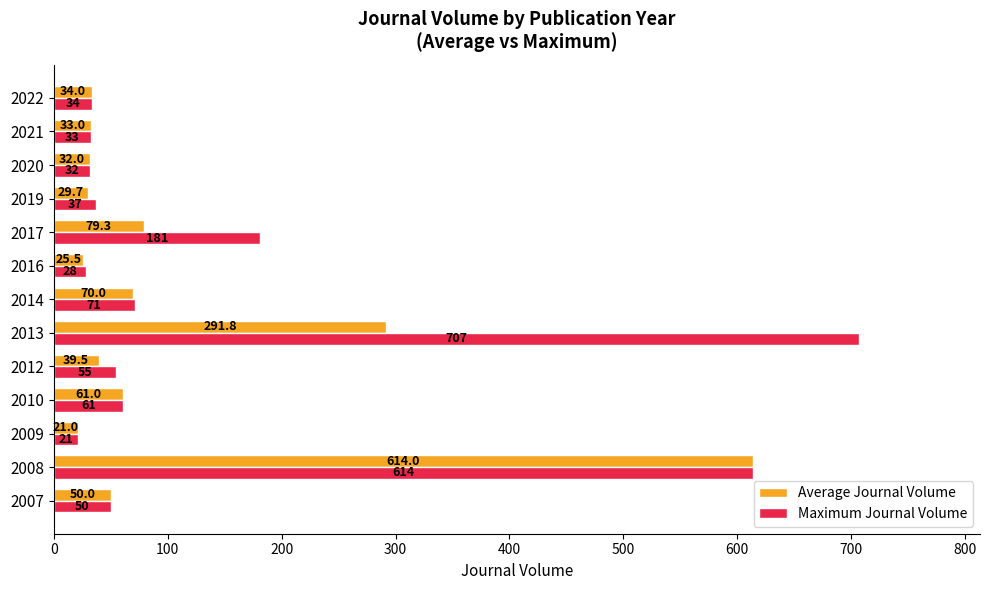

List the series in order of their peak value, highest first.

Maximum Journal Volume, Average Journal Volume